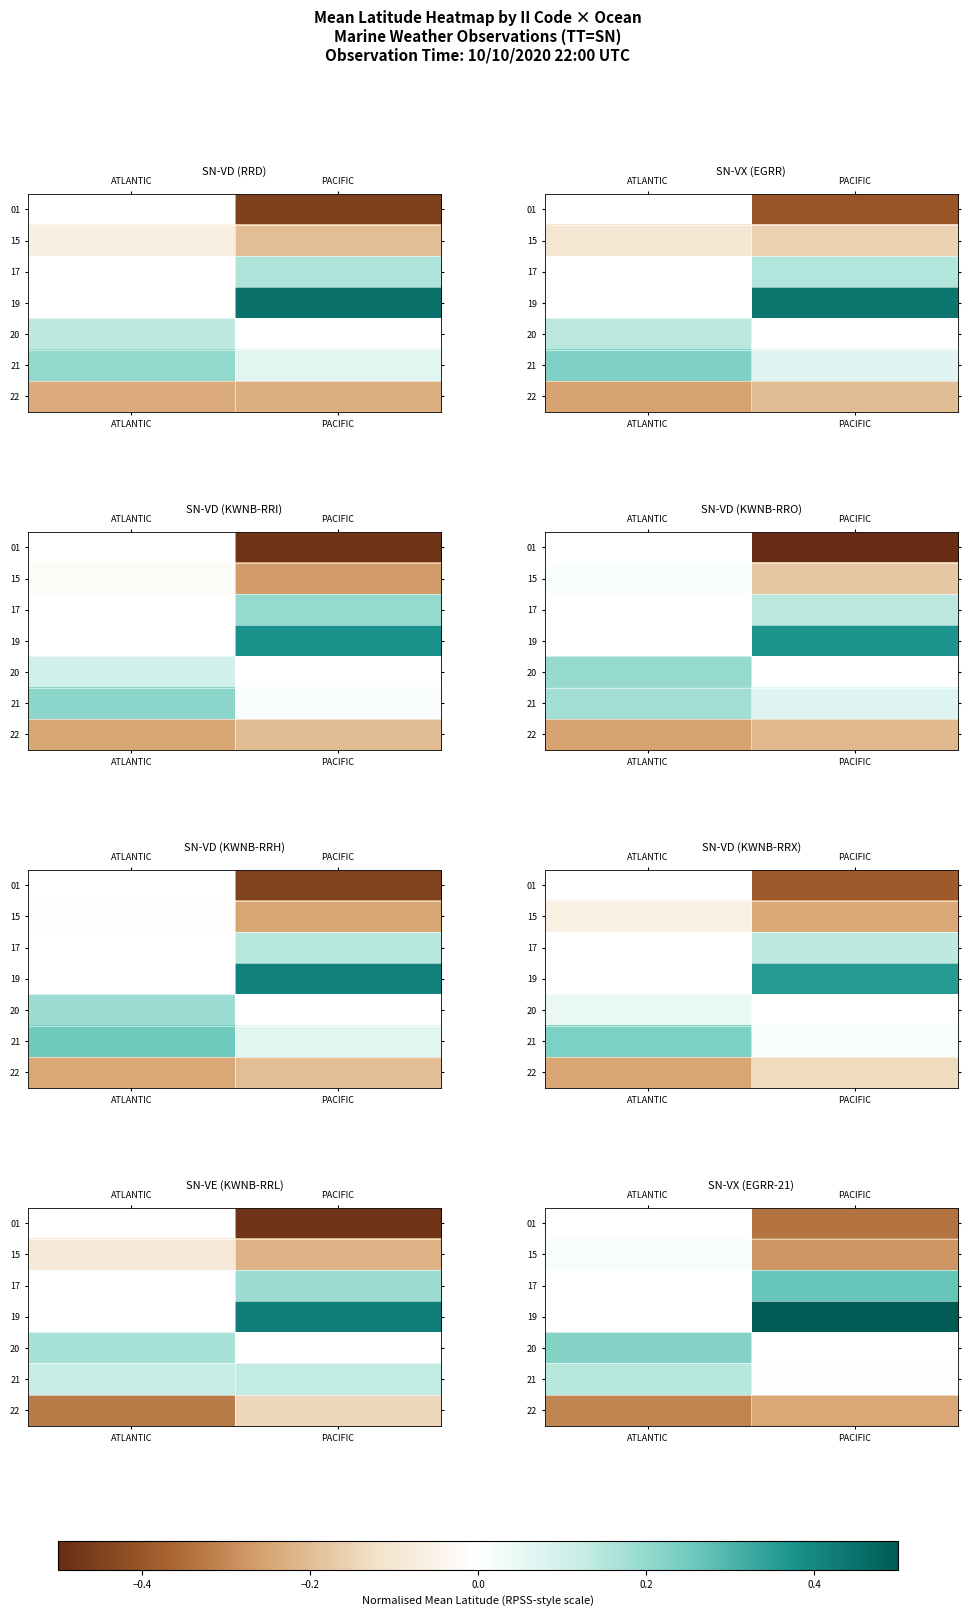

Which label corresponds to the largest value in the chart?

PACIFIC